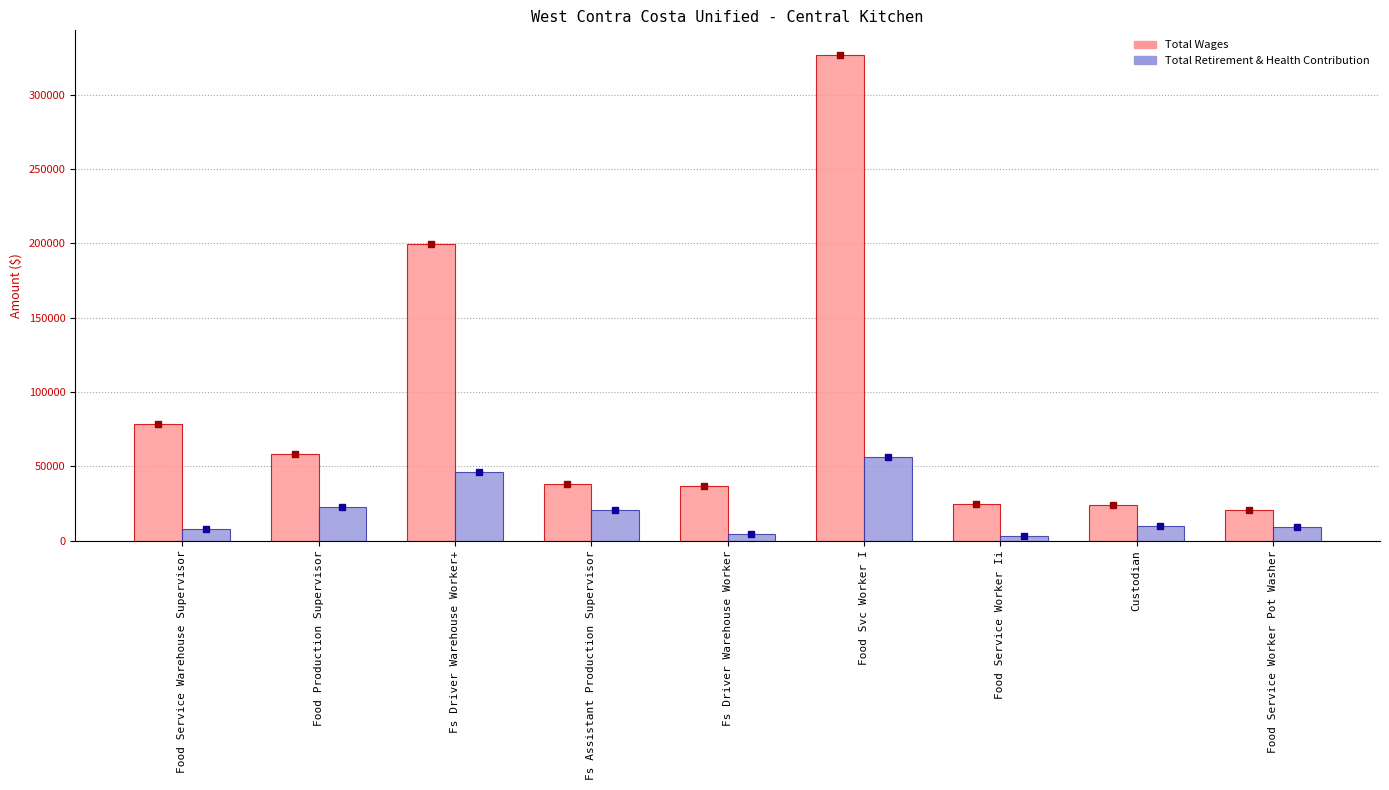

What is the sum of all Total Wages values?

807827